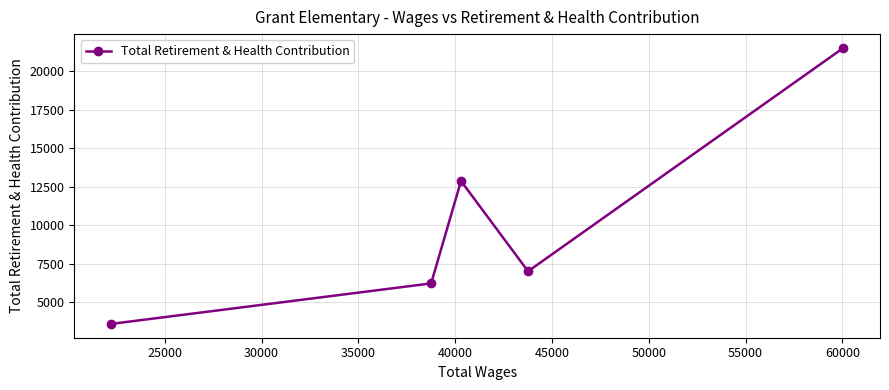

What is the difference between the maximum and minimum values?

17944